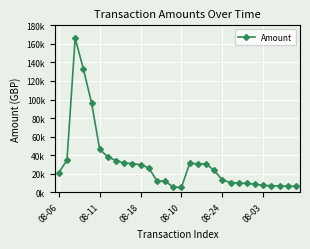

Does the chart have visible grid lines?

Yes